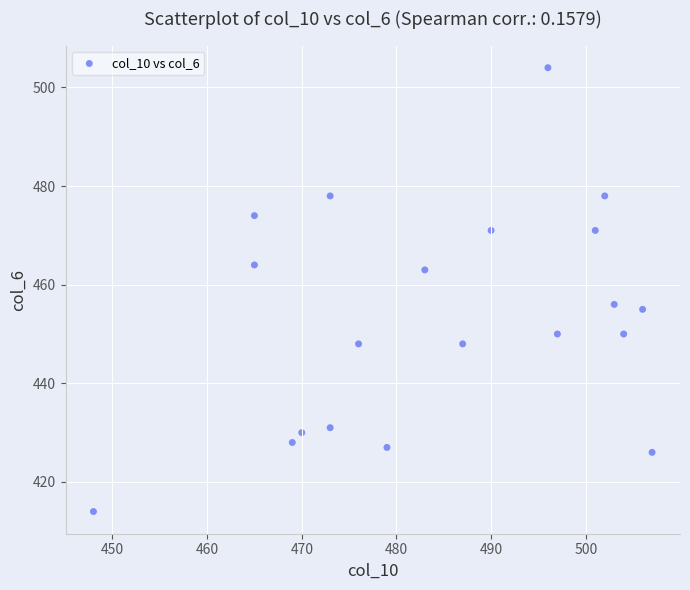

What is the range of Y values (max minus min)?

90